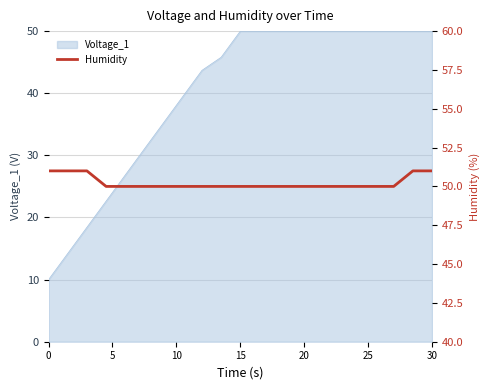

What is the difference between the maximum and minimum values?

1